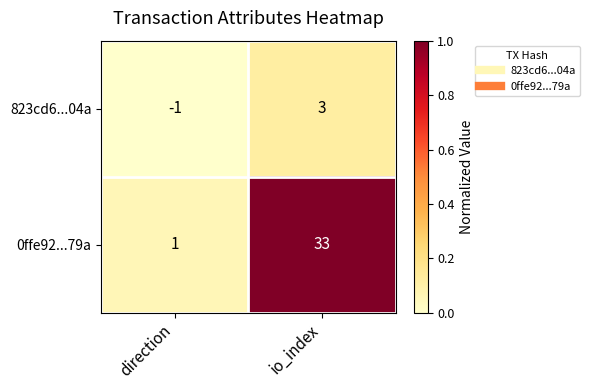

What is the sum of the 0ffe92...79a values at io_index and direction?

34